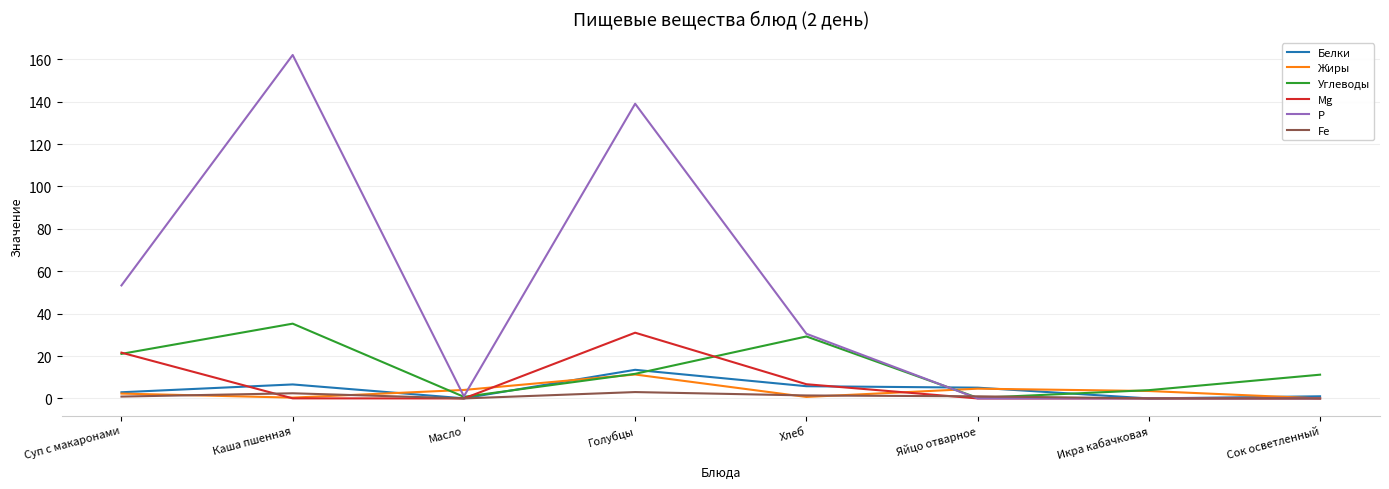

What is the maximum value for Mg?

31.0